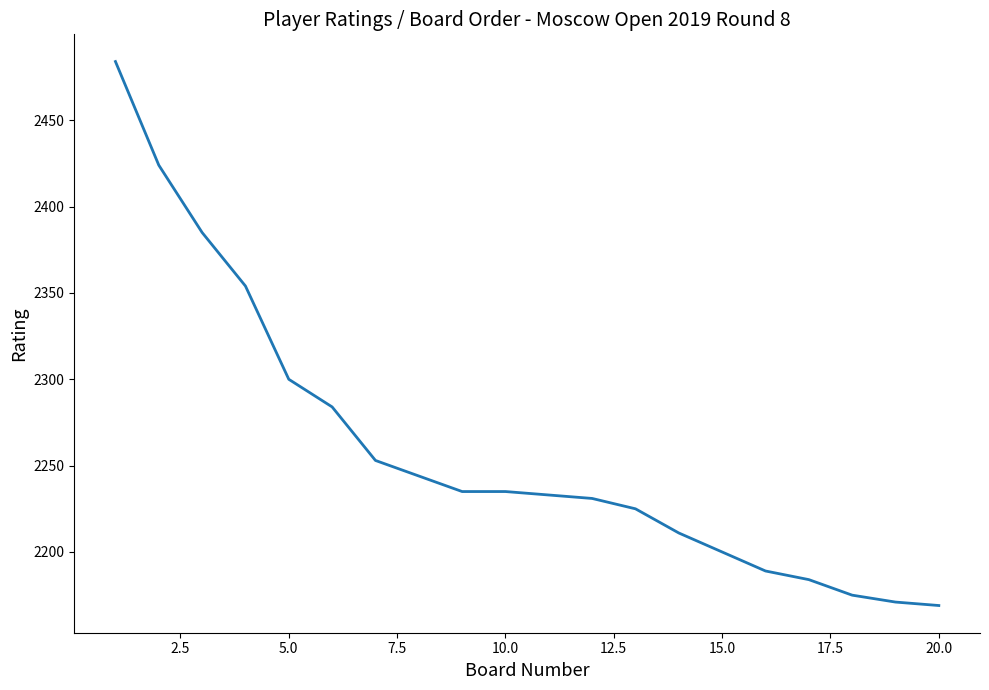

What is the maximum value shown in the chart?

2484